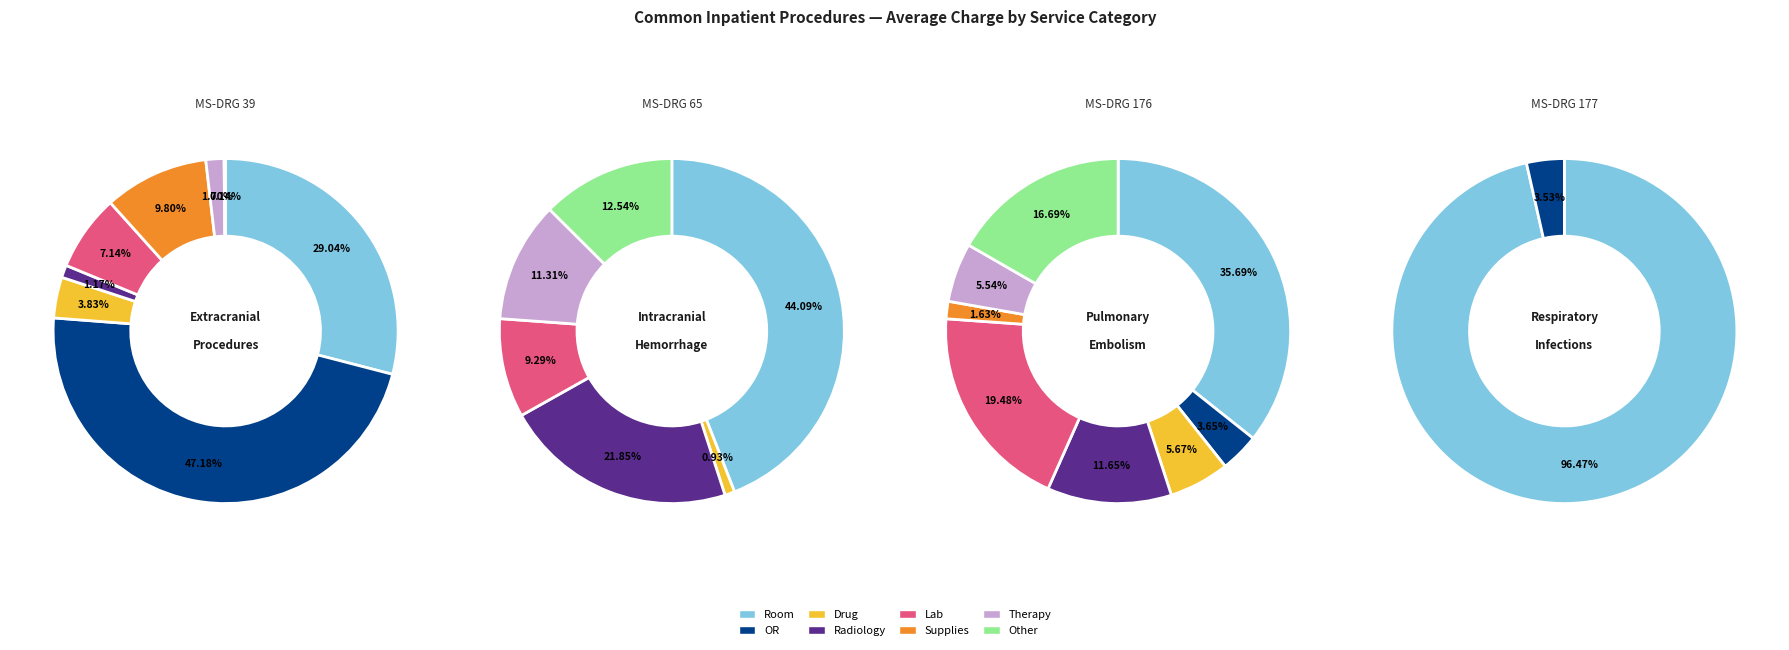

How many segments does this pie chart have?

8